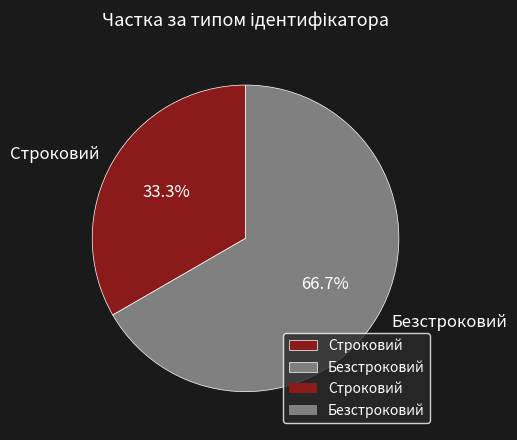

To the nearest percent, what is the average slice percentage?

50%